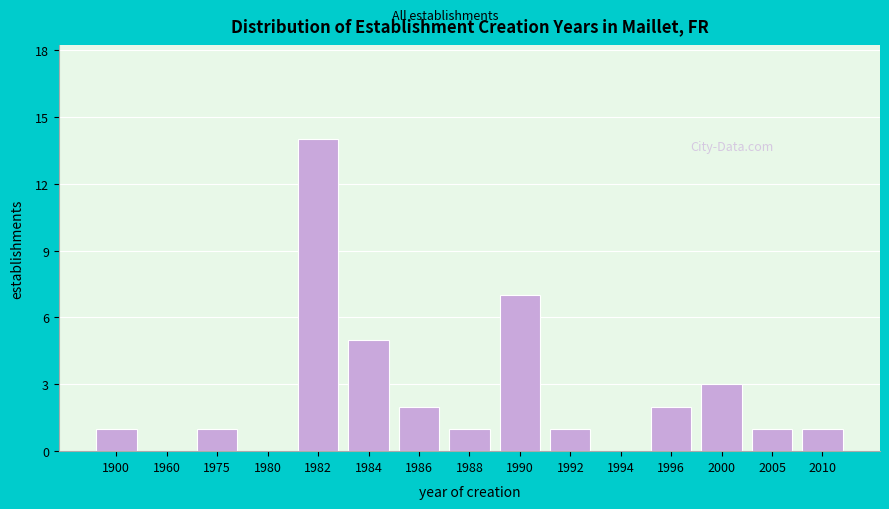

Reading right to left, list all the values displayed in this chart.

2010=1	2005=1	2000=3	1996=2	1994=0	1992=1	1990=7	1988=1	1986=2	1984=5	1982=14	1980=0	1975=1	1960=0	1900=1